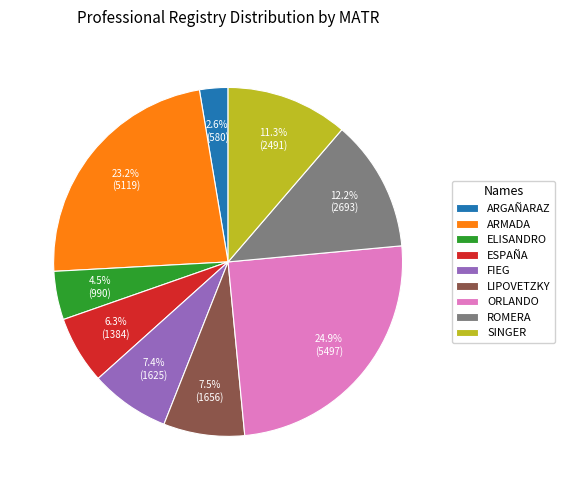

What percentage do ESPAÑA and ORLANDO together represent?

31.2%